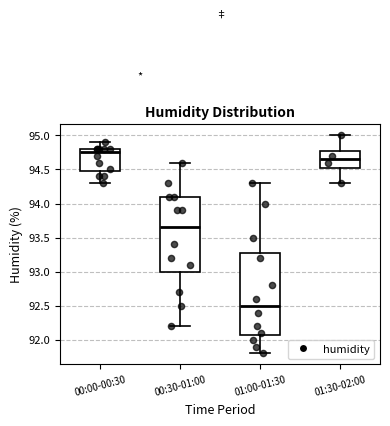

Reading left to right, transcribe this box plot: for each box, give where its median line is, the range the box spans, and where its two whiskers end, as read against the y-axis. The values are not printed on the chart, so give them approximately, as read against the axis.

00:00-00:30: median 94.75, box 94.50 to 94.80, whiskers 94.30 to 94.90
00:30-01:00: median 93.65, box 93.00 to 94.10, whiskers 92.20 to 94.60
01:00-01:30: median 92.50, box 92.10 to 93.30, whiskers 91.80 to 94.30
01:30-02:00: median 94.65, box 94.55 to 94.80, whiskers 94.30 to 95.00